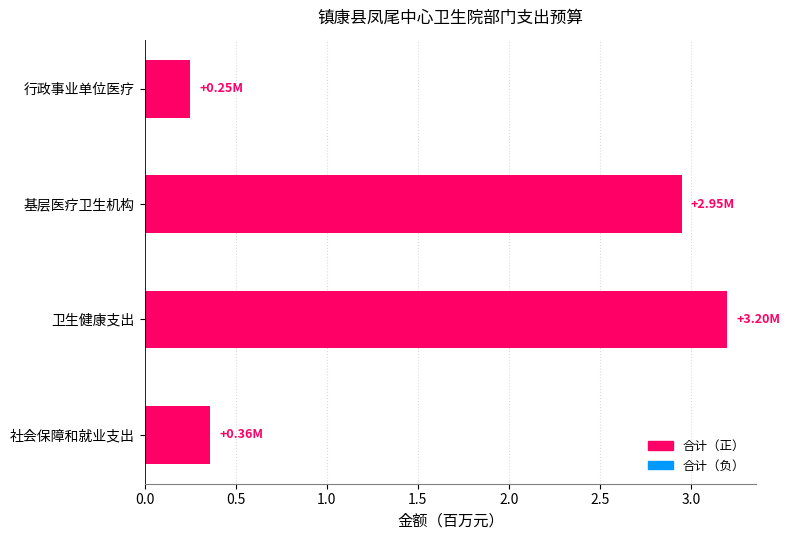

Between 社会保障和就业支出 and 卫生健康支出, which is larger?

卫生健康支出